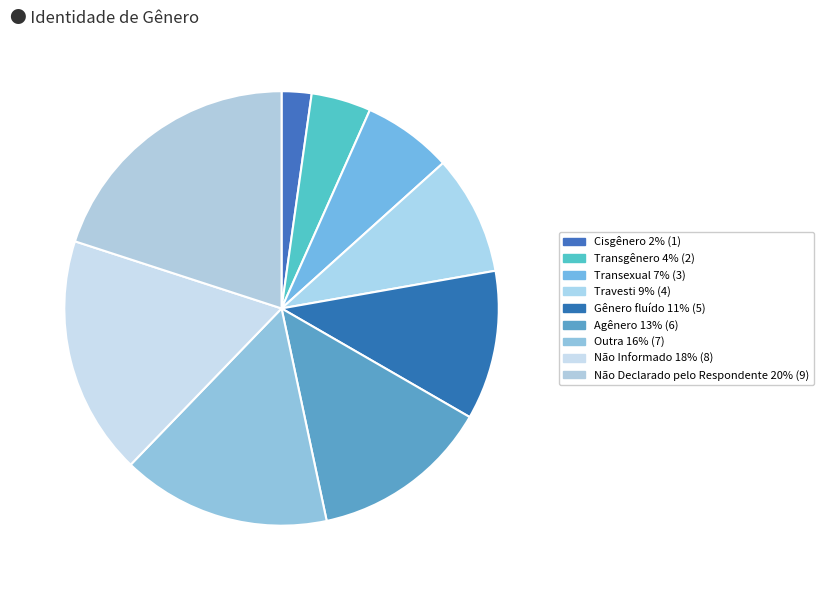

Is there a majority slice in this chart?

No